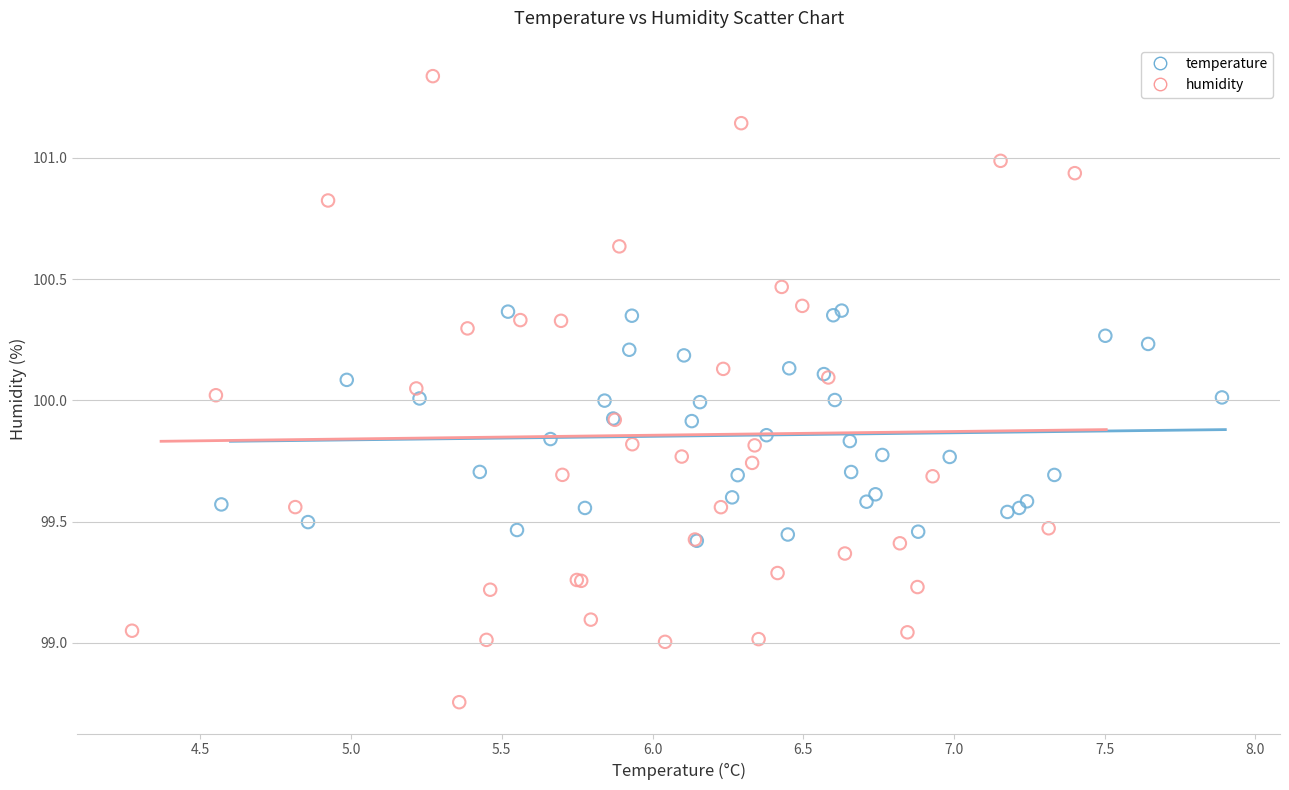

Which series reaches the minimum Y coordinate?

humidity